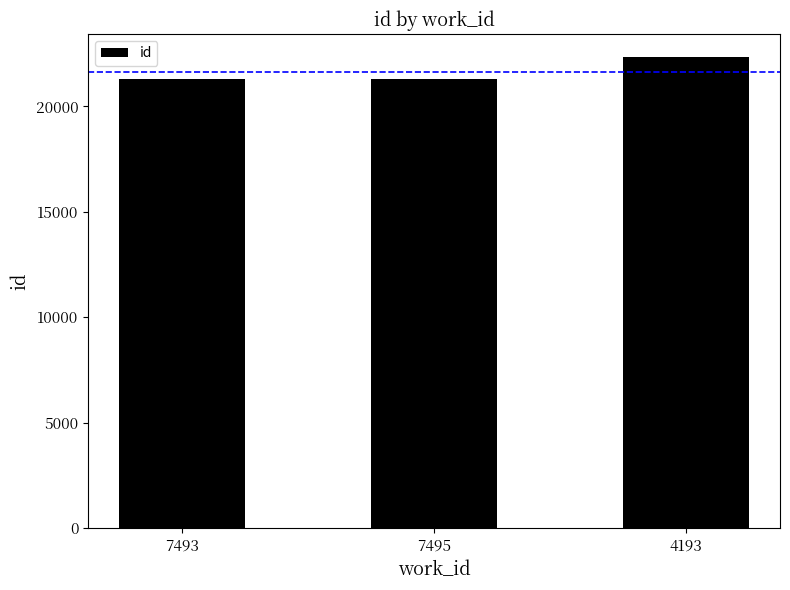

What is the sum of the values at 4193 and 7493?

43605